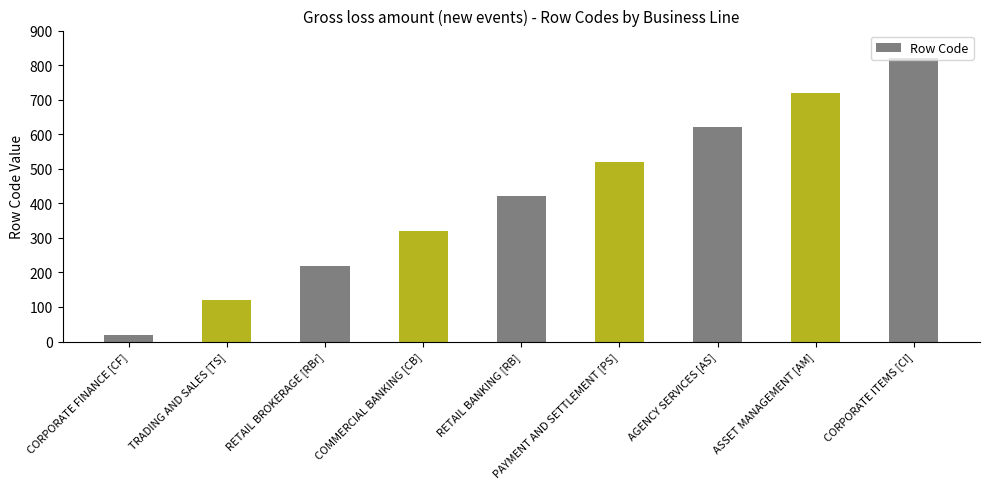

What is the label of the 5th bar from the left?

RETAIL BANKING [RB]